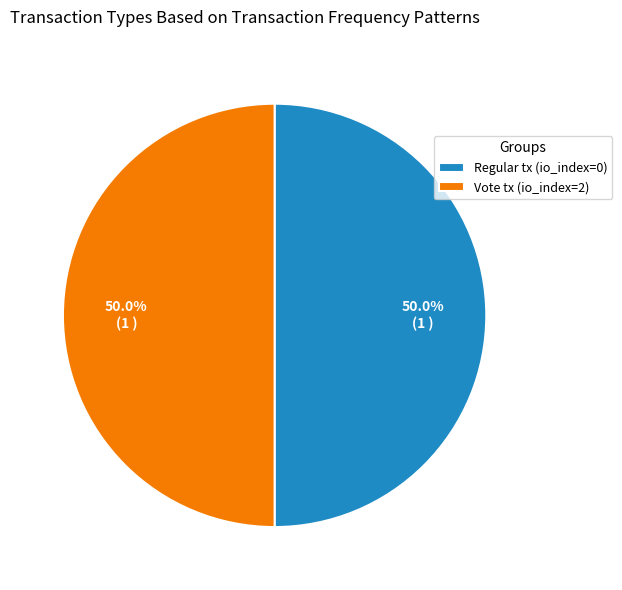

How much of the chart is everything except Regular tx (io_index=0)?

50.0%